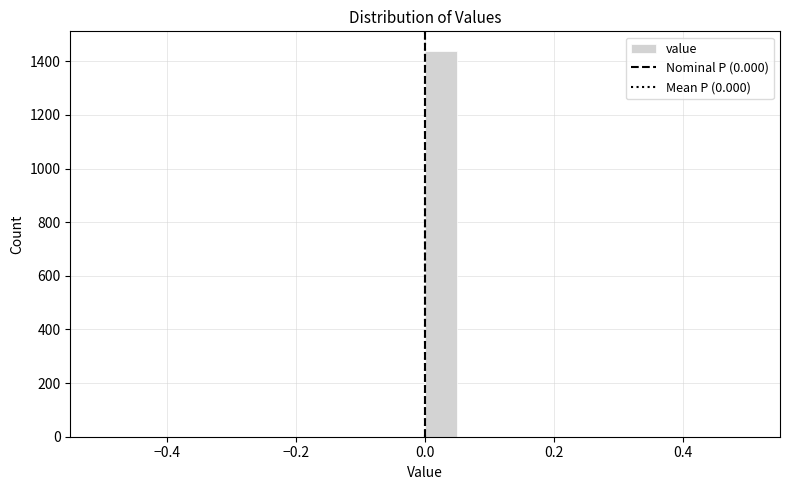

Read against the x-axis, roughly where is the centre of the tallest bar?

0.02